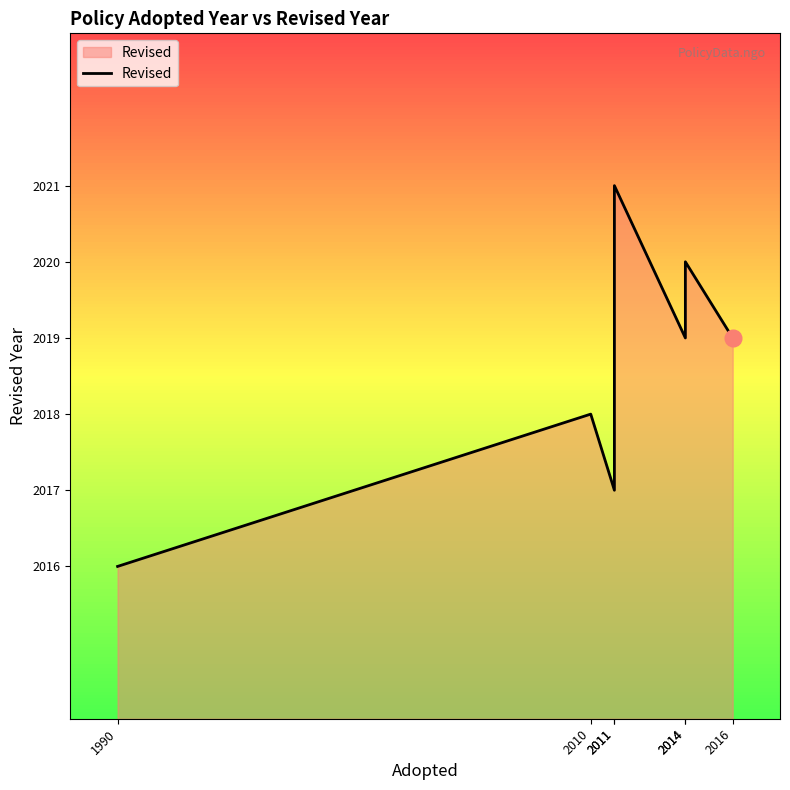

What is the sum of the values at 2010 and 2014?

4037